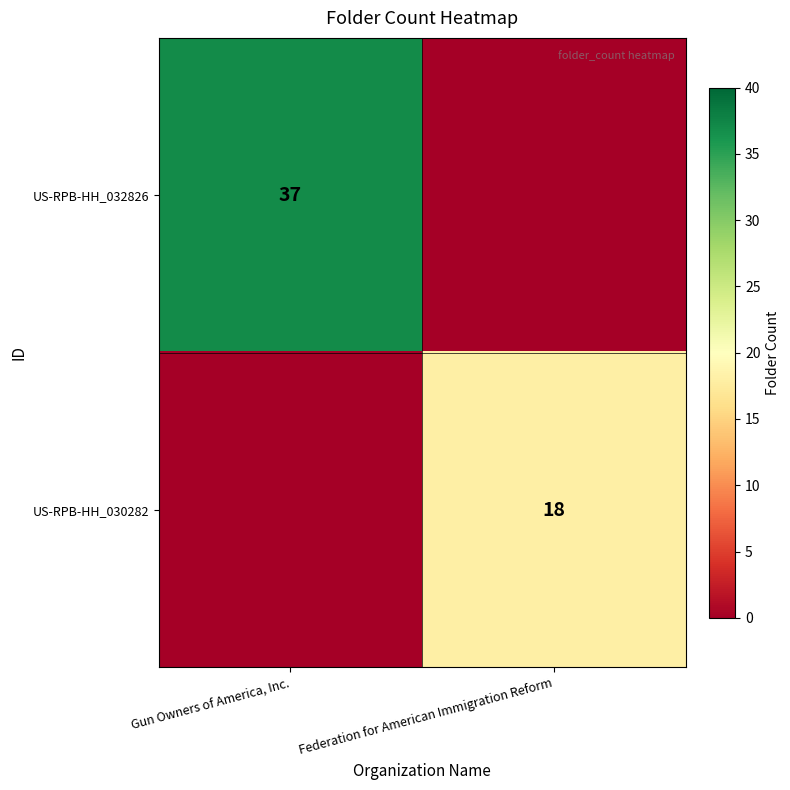

The value of US-RPB-HH_030282 at Federation for American Immigration Reform is 18. True or false?

True